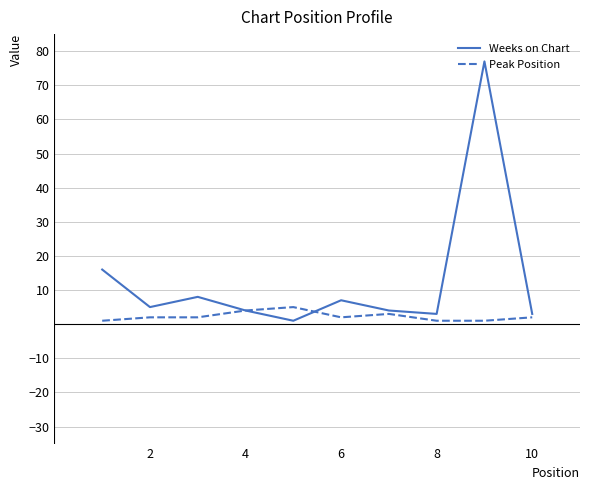

Rank the series by their average value, from highest to lowest.

Weeks on Chart, Peak Position